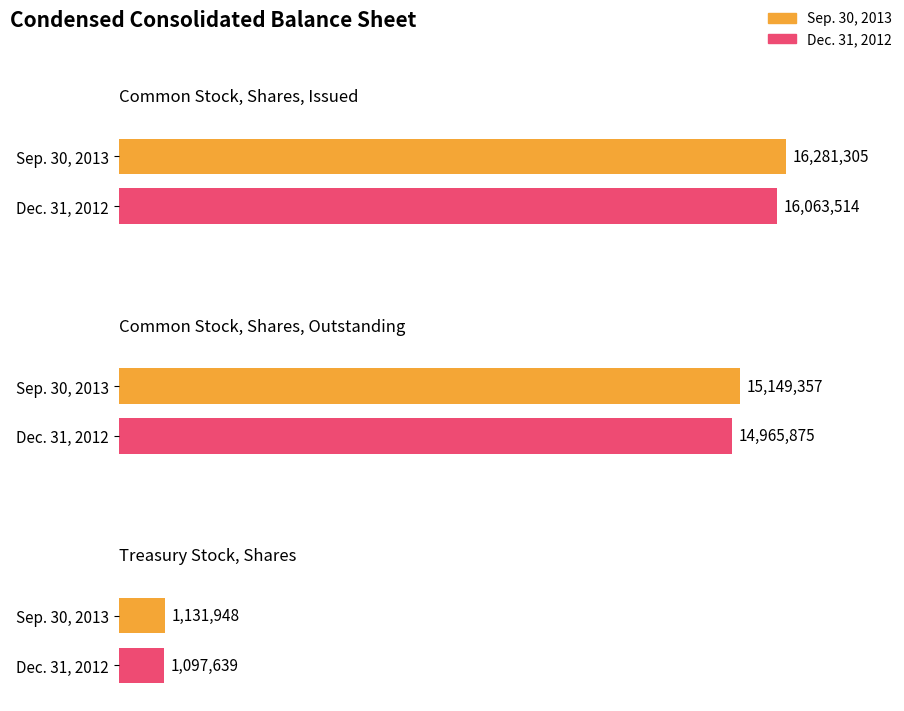

Where does the Dec. 31, 2012 series first go above 14965875?

Common Stock, Shares, Issued